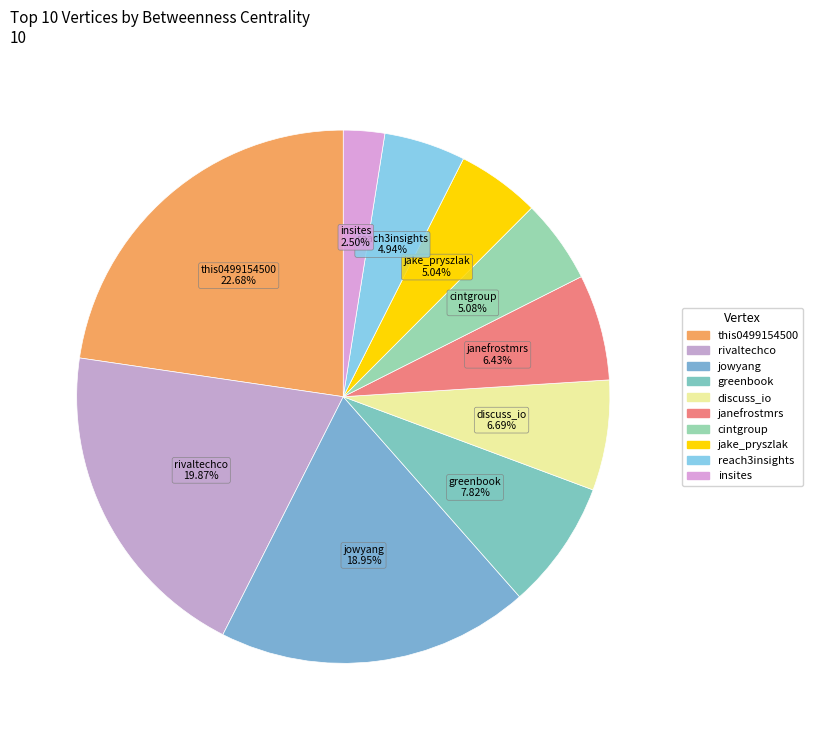

To the nearest percent, what is the average slice percentage?

10%